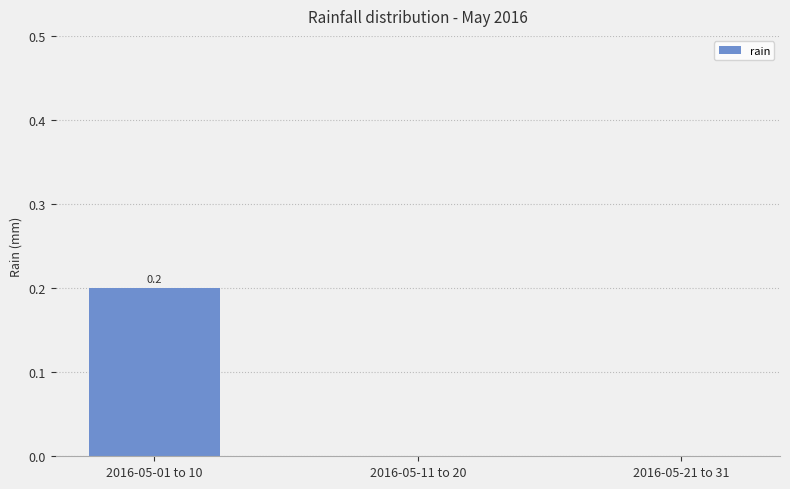

Between 2016-05-11 to 20 and 2016-05-01 to 10, which is larger?

2016-05-01 to 10